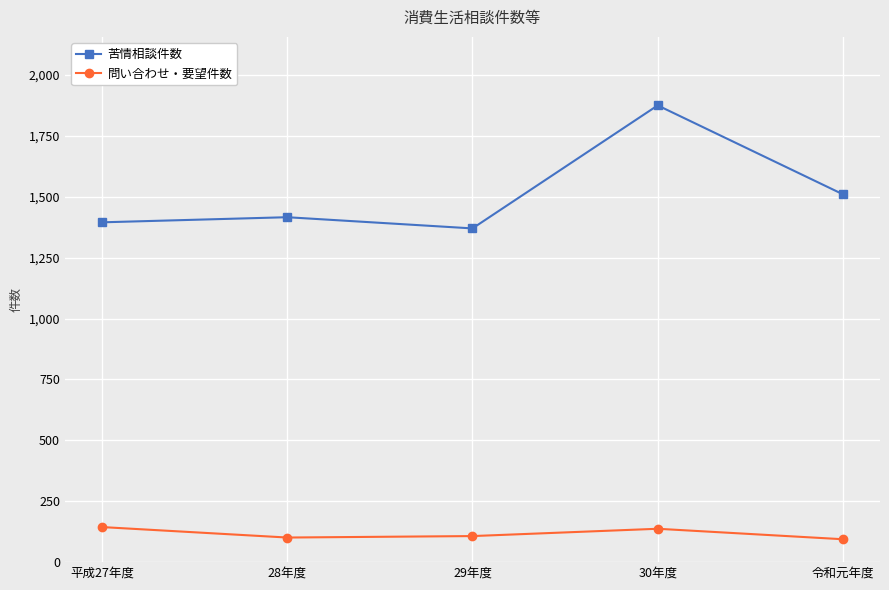

Rank the series at 30年度 from highest to lowest value.

苦情相談件数, 問い合わせ・要望件数